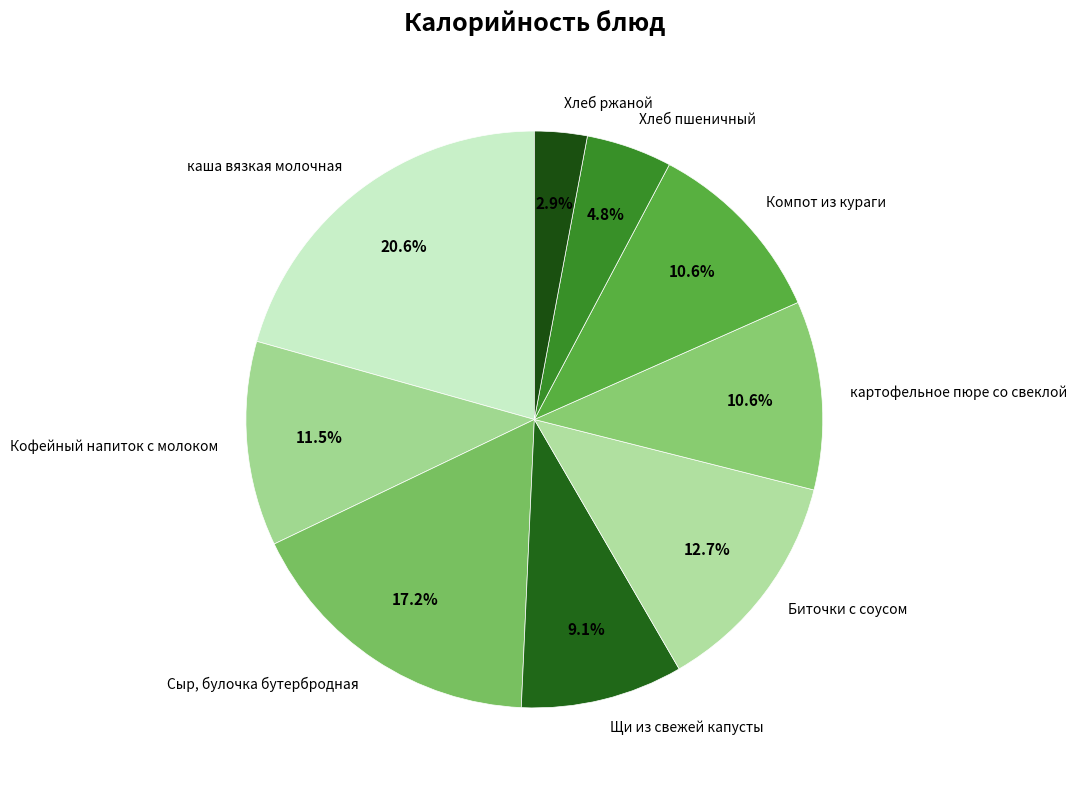

Is Хлеб ржаной the majority of the pie?

No